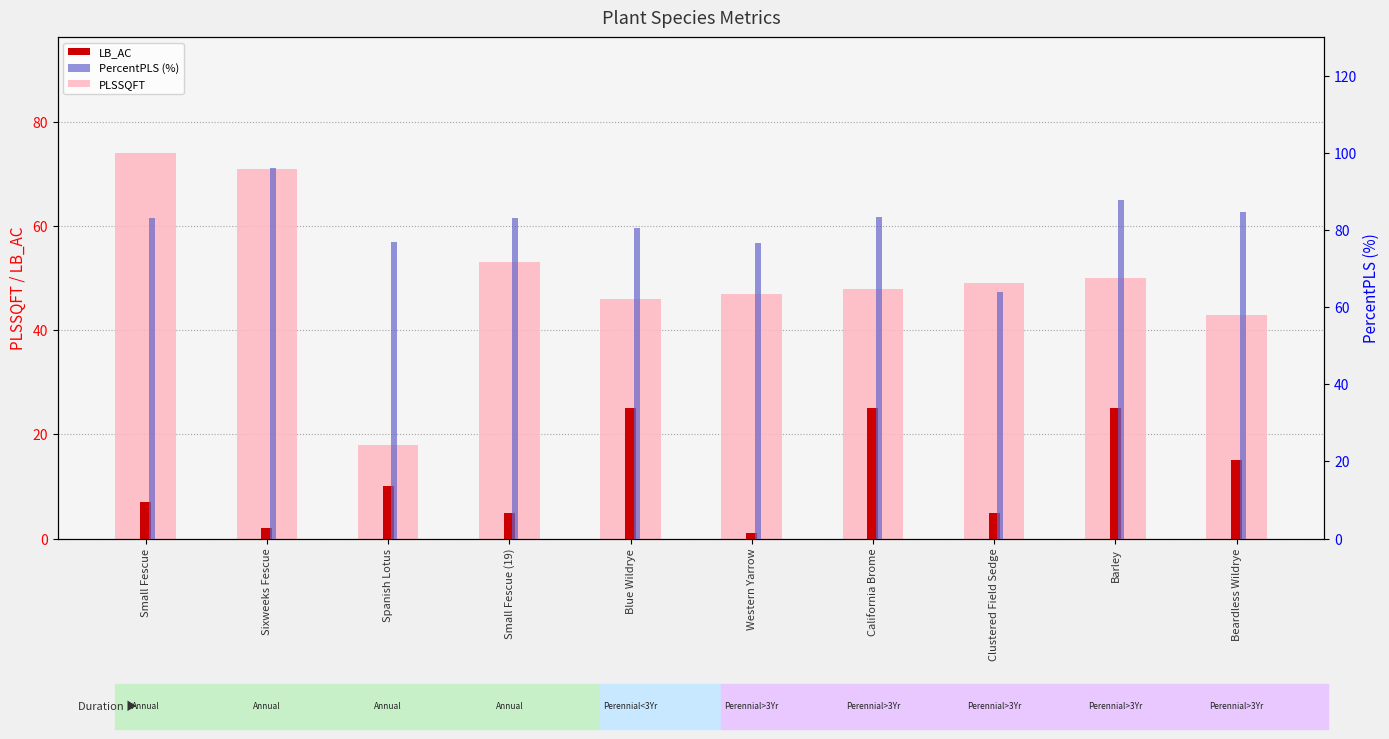

What is the label of the 8th bar from the right?

Spanish Lotus